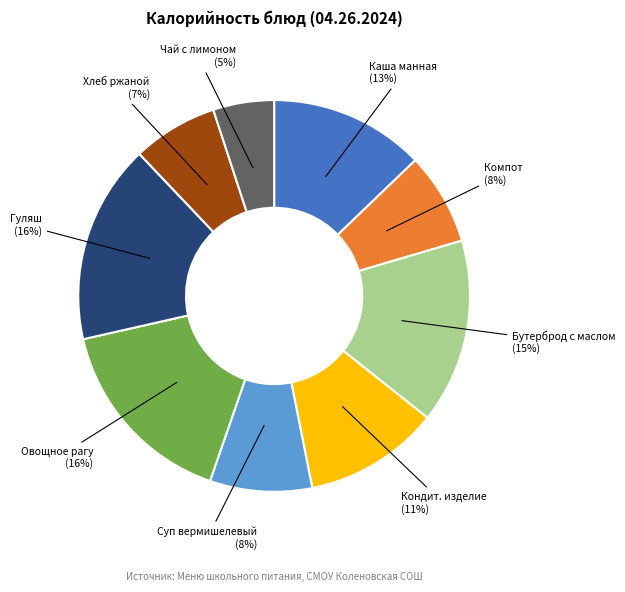

Is there a majority slice in this chart?

No